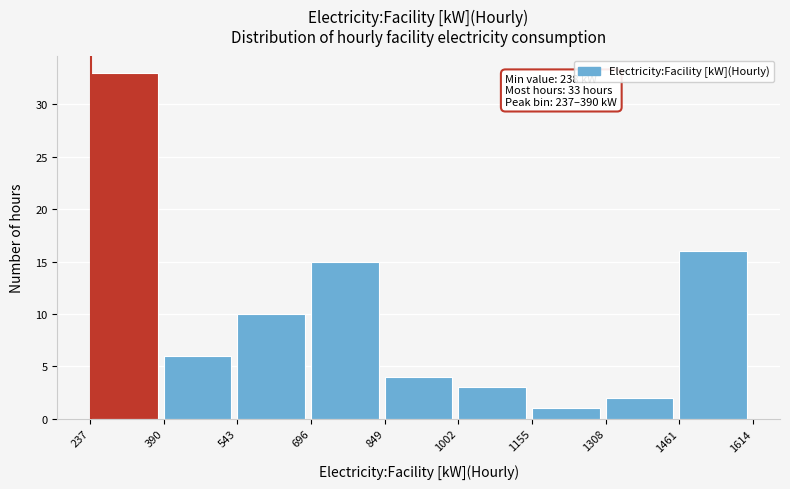

Which range on the x-axis has the tallest bar?

237 to 390